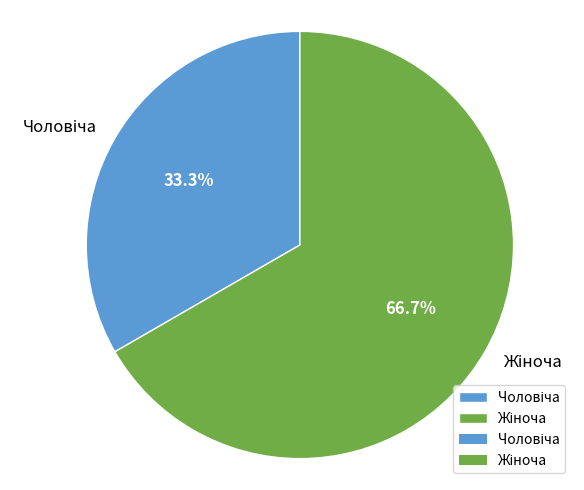

Is there a majority slice in this chart?

Yes